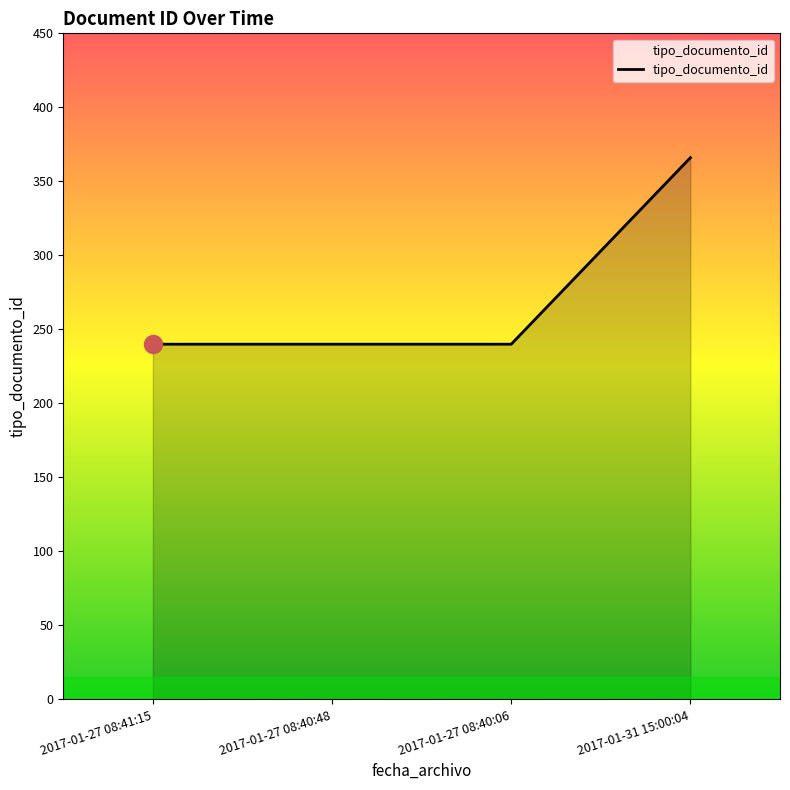

Reading left to right, what are all the values shown in this chart?

2017-01-27 08:41:15=240	2017-01-27 08:40:48=240	2017-01-27 08:40:06=240	2017-01-31 15:00:04=366